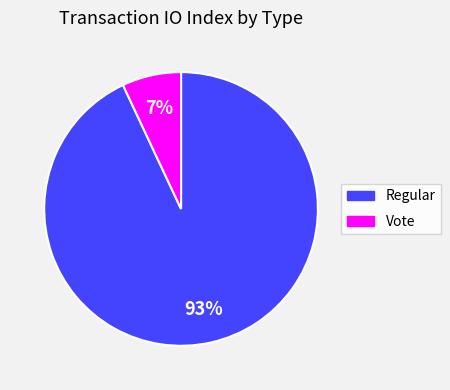

To the nearest percent, what is the average slice percentage?

50%